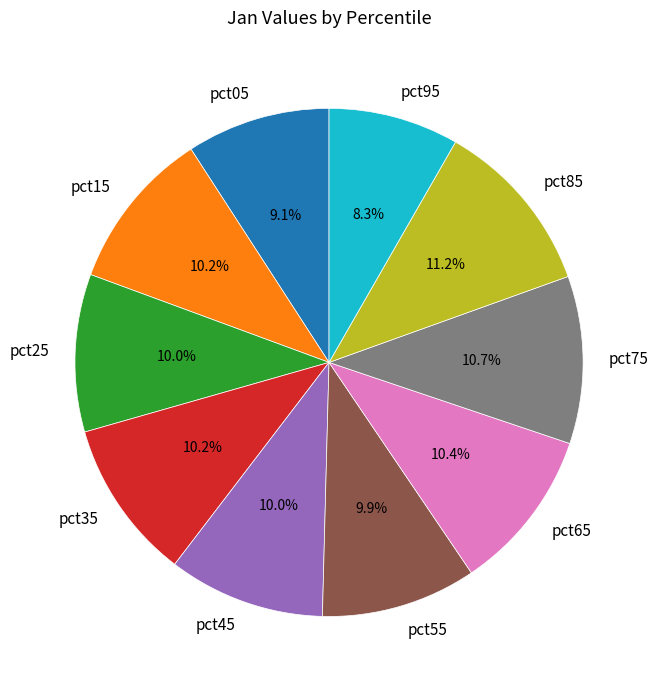

Which has a higher value, pct35 or pct95?

pct35